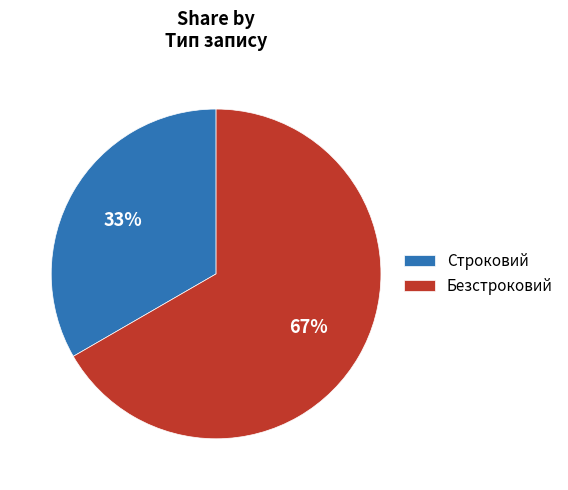

The Строковий slice represents 27% of the pie. True or false?

False